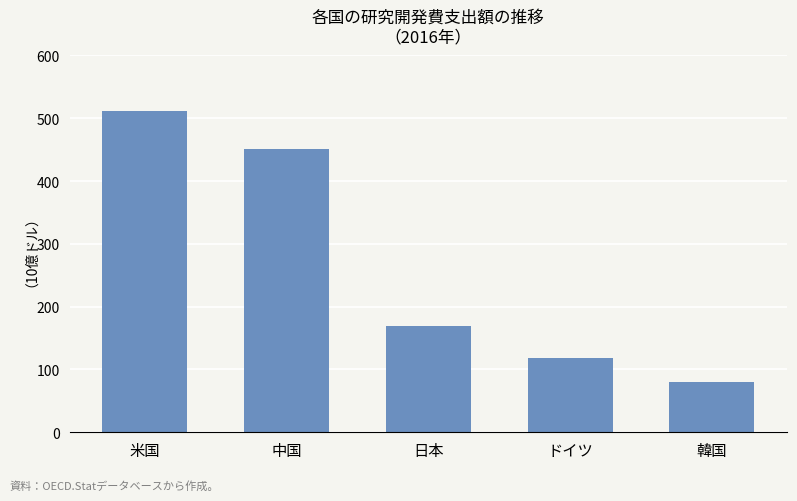

What is the maximum value shown in the chart?

511.1